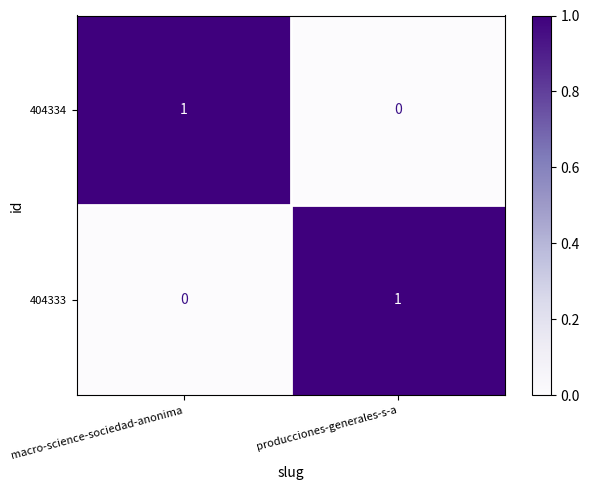

At which label is 404333 closest to 0?

macro-science-sociedad-anonima